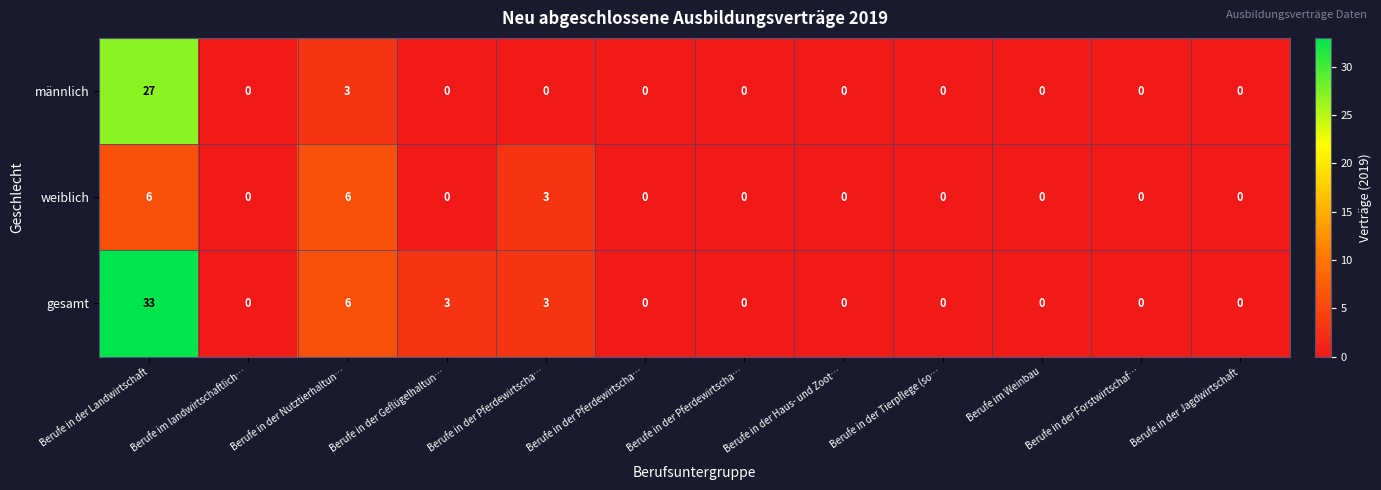

Which has a higher value, Berufe in der Tierpflege (so… or Berufe in der Pferdewirtscha…?

Berufe in der Tierpflege (so…